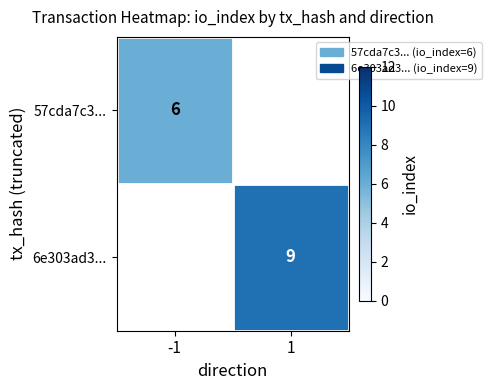

True or false: 57cda7c3... has a value of 8 at -1.

False